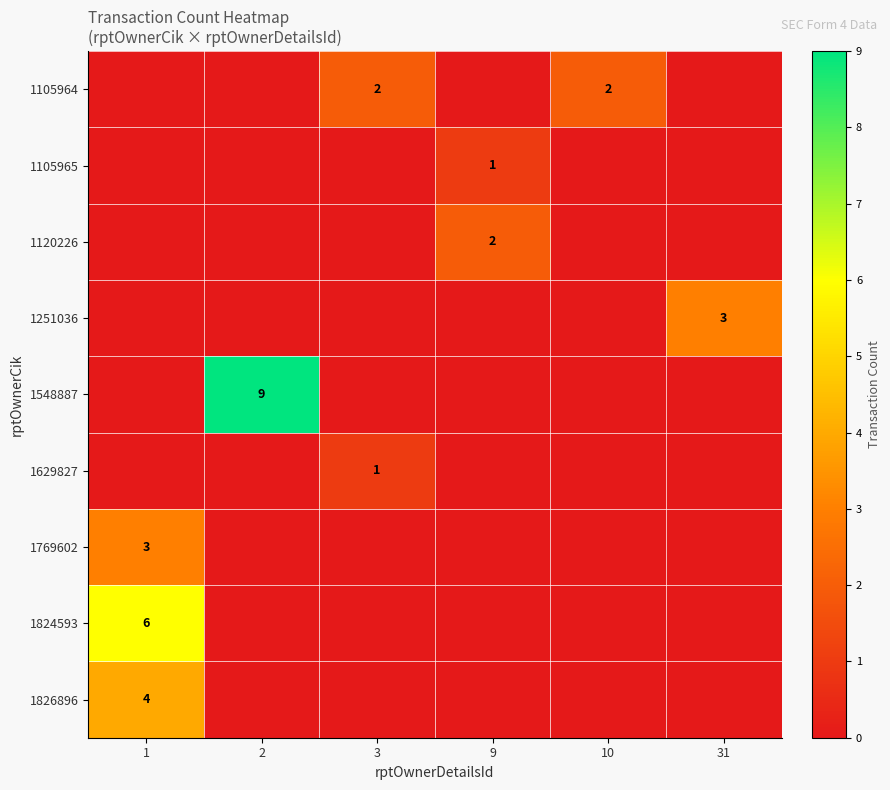

Which has a higher value, 1 or 31?

1